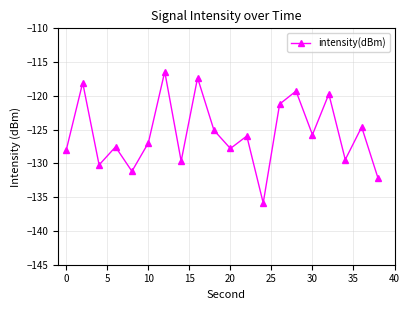

What is the smallest value displayed?

-135.9